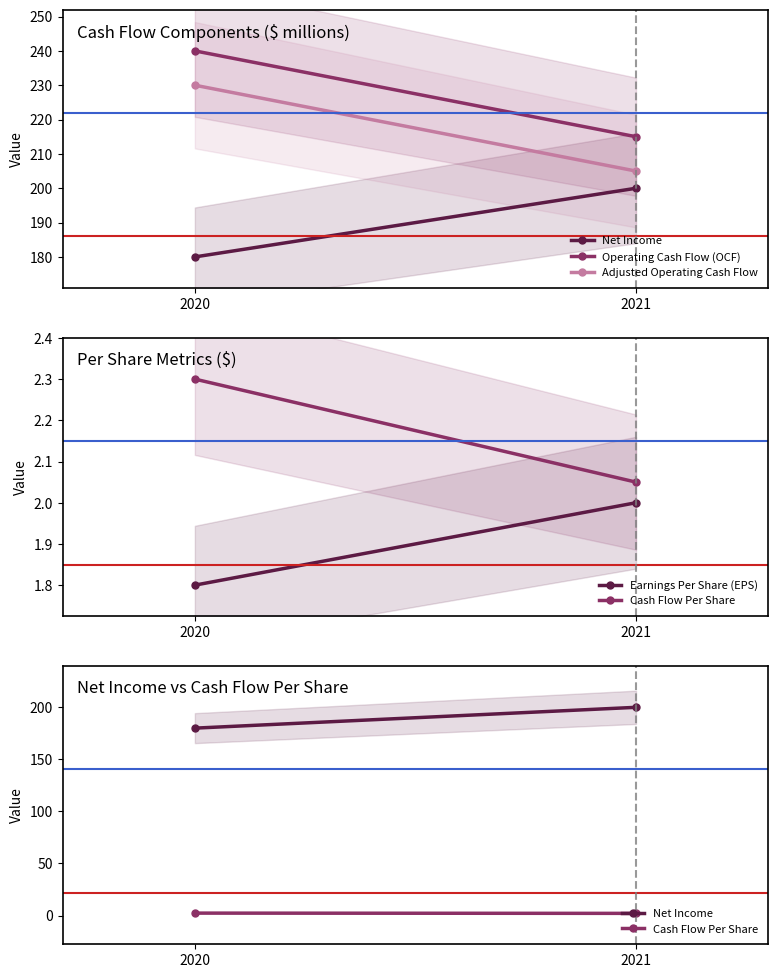

Read the Adjusted Operating Cash Flow value at 2020.

230.0